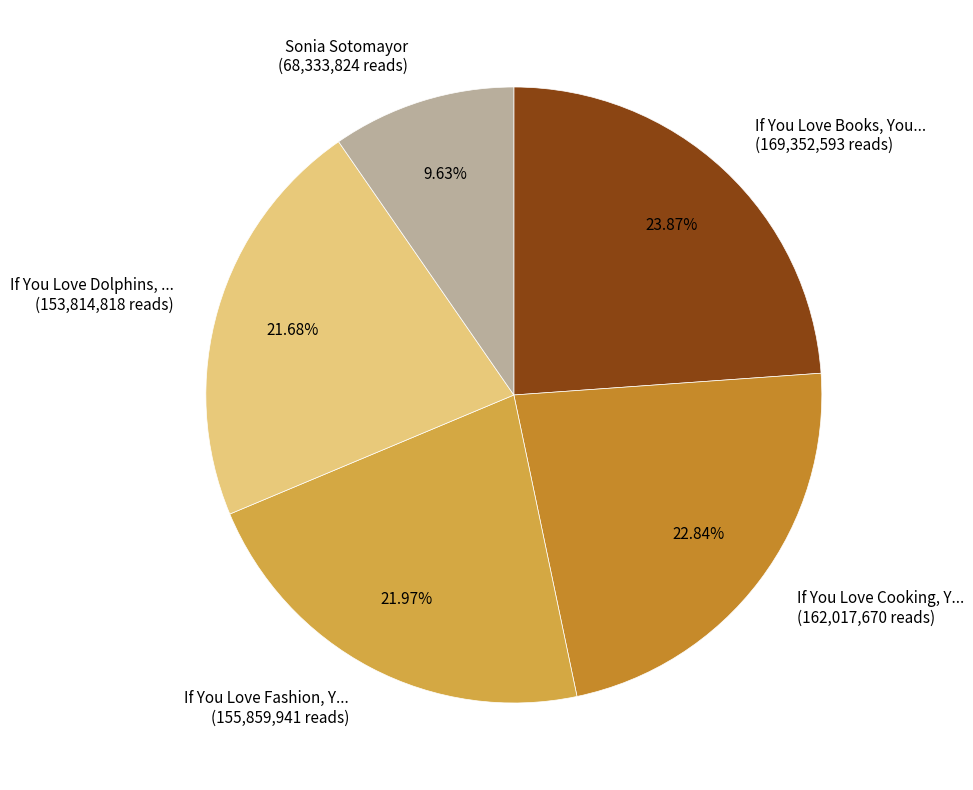

Approximately how many times larger is the value at If You Love Books, You... (169,352,593 reads) compared to If You Love Cooking, Y... (162,017,670 reads)?

1.0